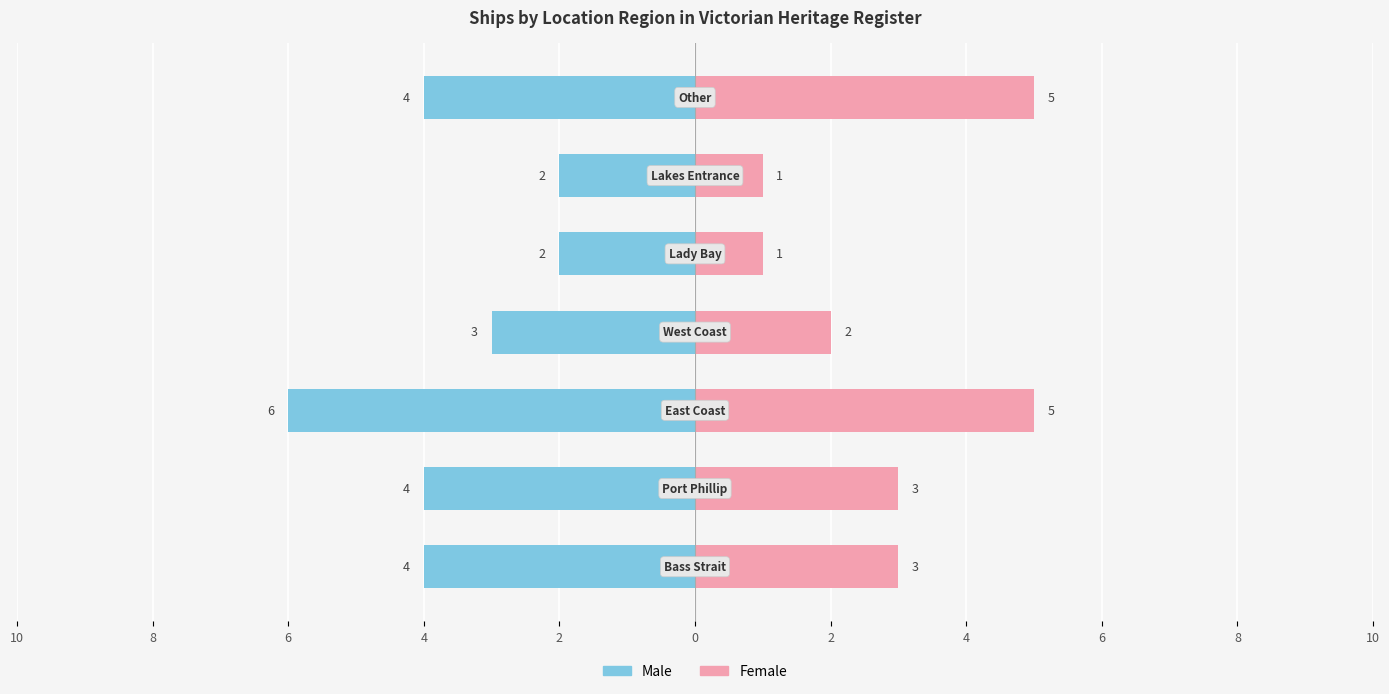

What is the sum of all Female values?

20